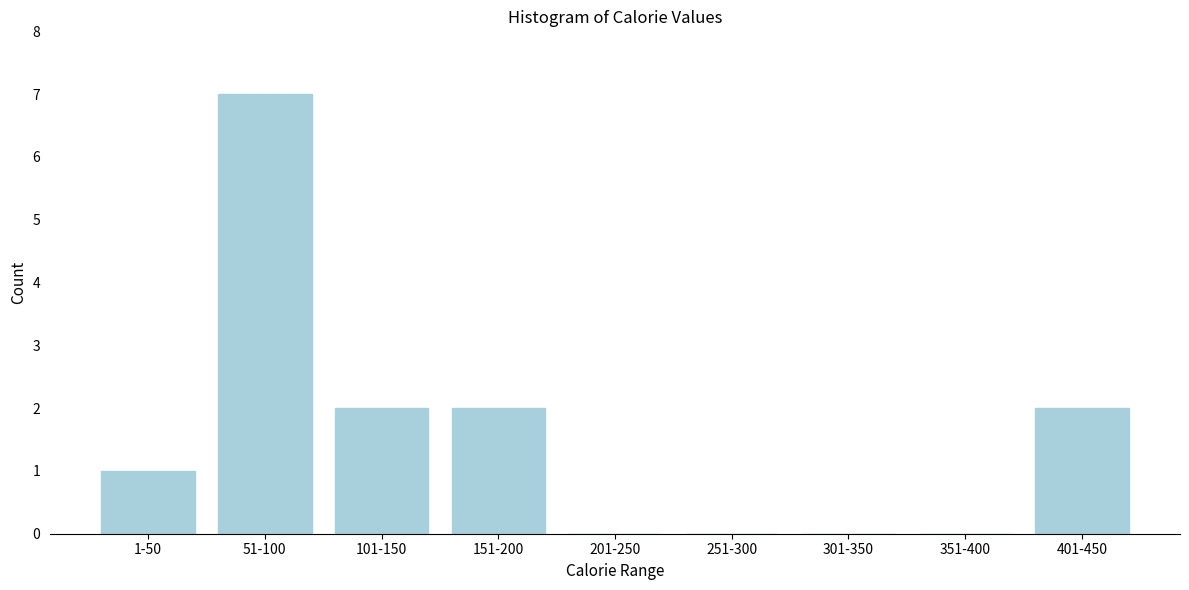

Reading right to left, extract all data points from this chart.

401-450=2	351-400=0	301-350=0	251-300=0	201-250=0	151-200=2	101-150=2	51-100=7	1-50=1